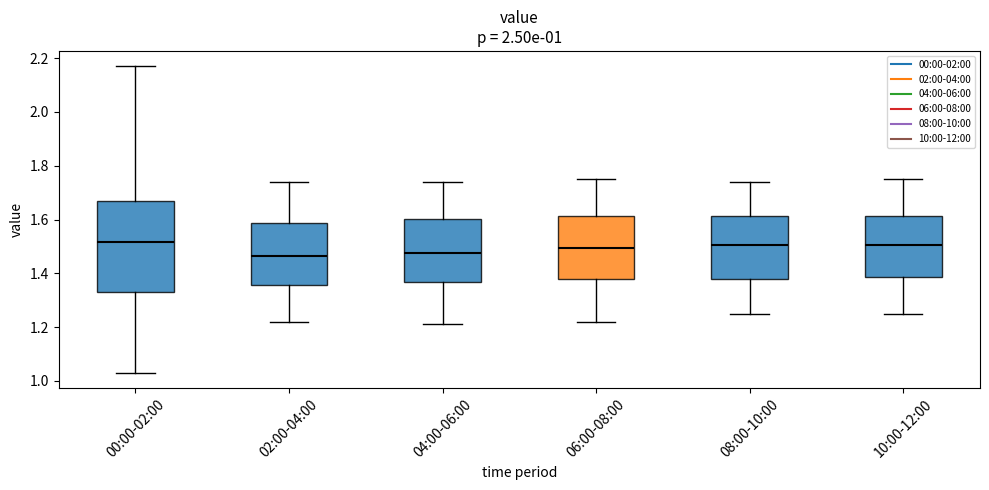

Which box is the tallest, from its lower edge to its upper edge?

00:00-02:00